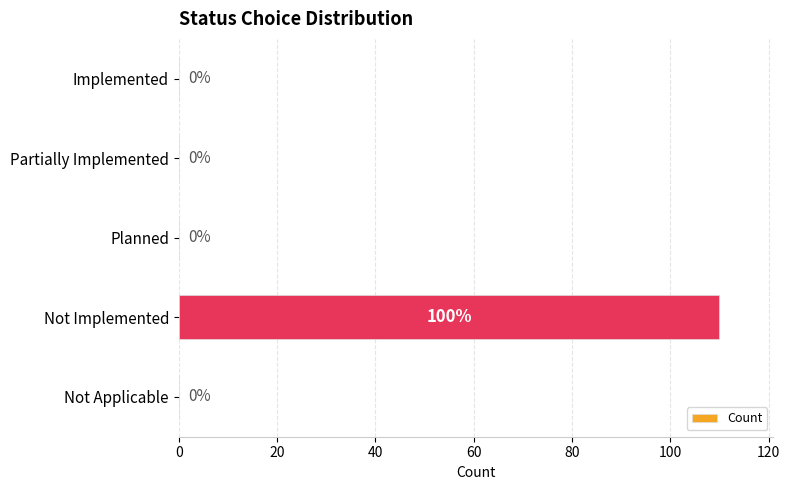

What is the sum of all values?

110